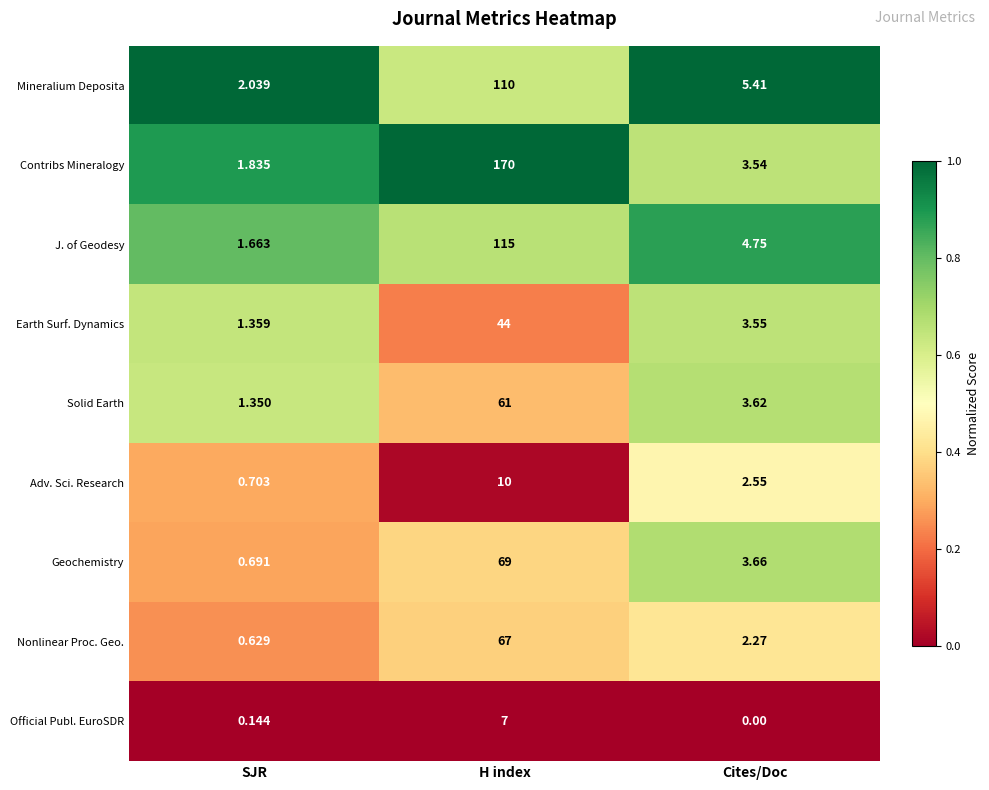

At which category is the sum across all series the highest?

H index